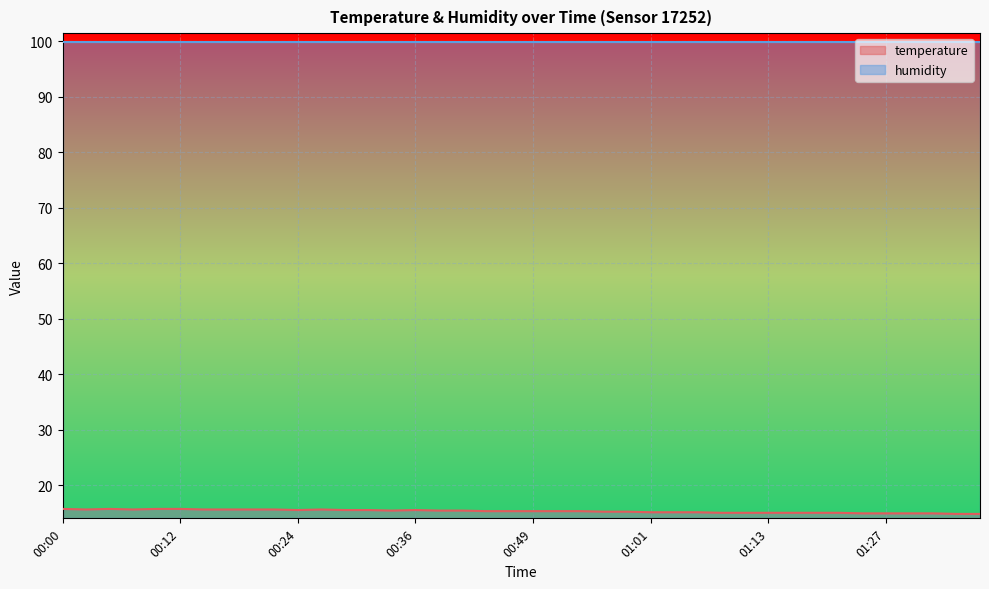

How many points are lower than both their immediate neighbors (excluding endpoints)?

4